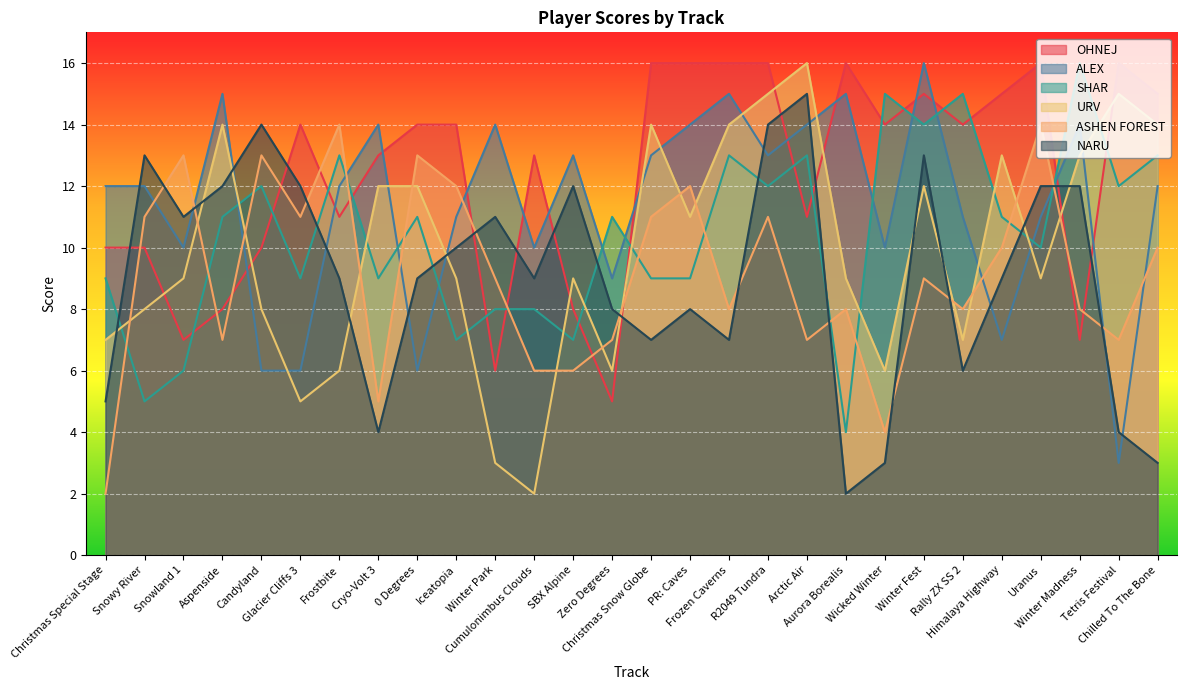

Which has a higher value, Iceatopia or Cryo-Volt 3?

Iceatopia